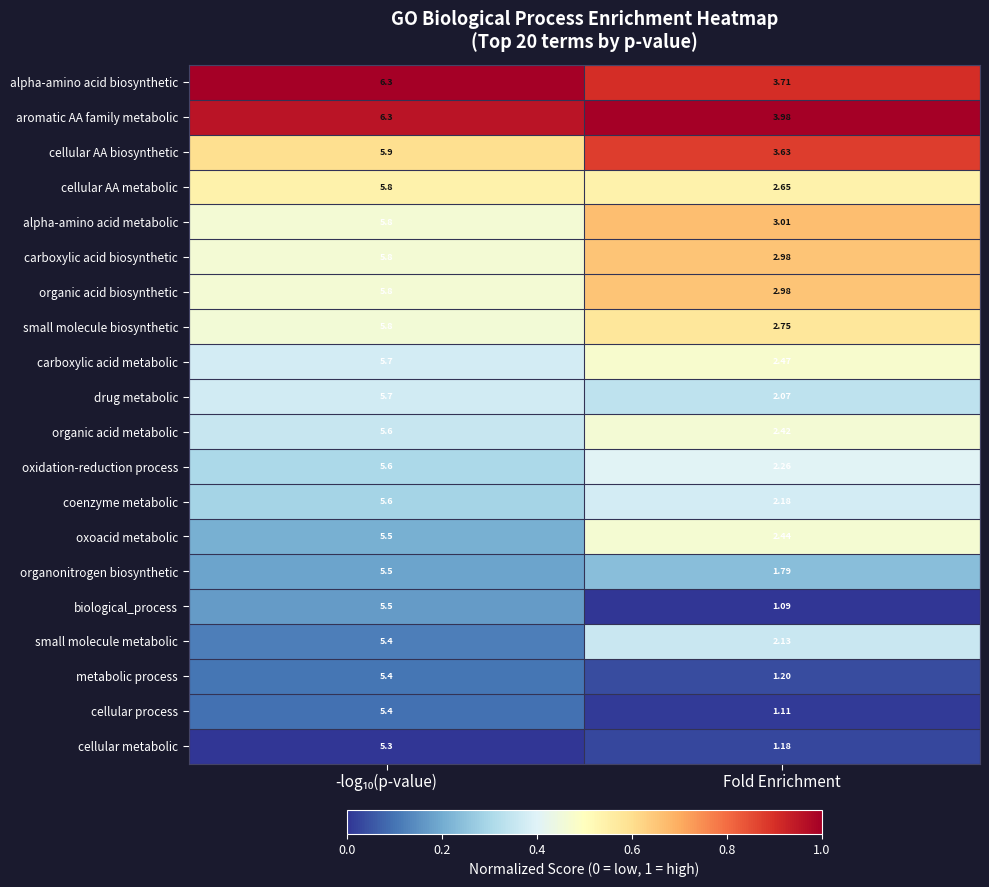

Which series has the largest range (max minus min)?

biological_process